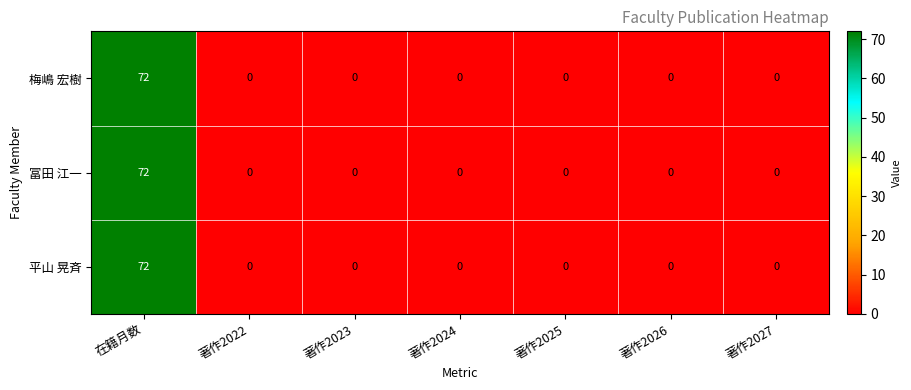

At how many categories does at least one series exceed 52?

1